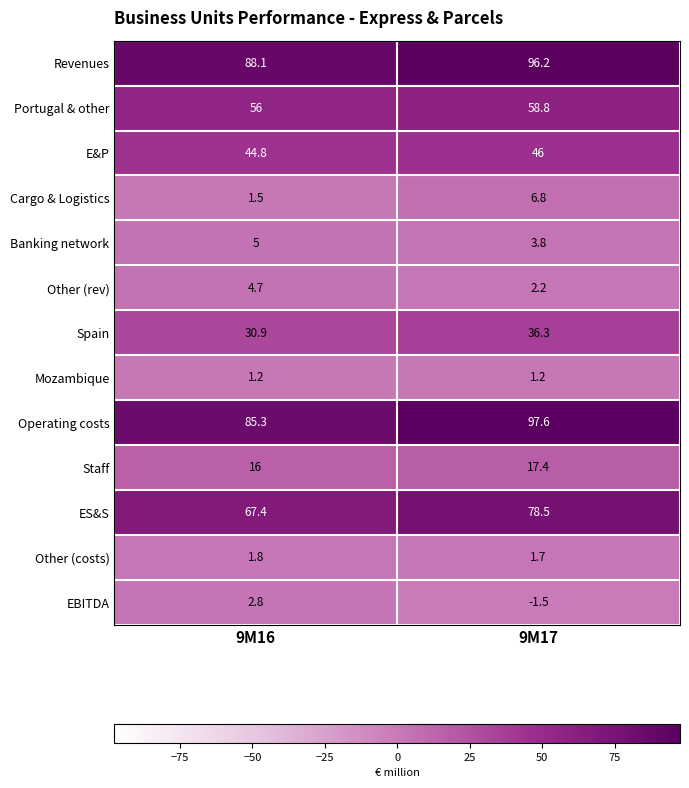

Rank the series at 9M16 from lowest to highest value.

Mozambique, Cargo & Logistics, Other (costs), EBITDA, Other (rev), Banking network, Staff, Spain, E&P, Portugal & other, ES&S, Operating costs, Revenues